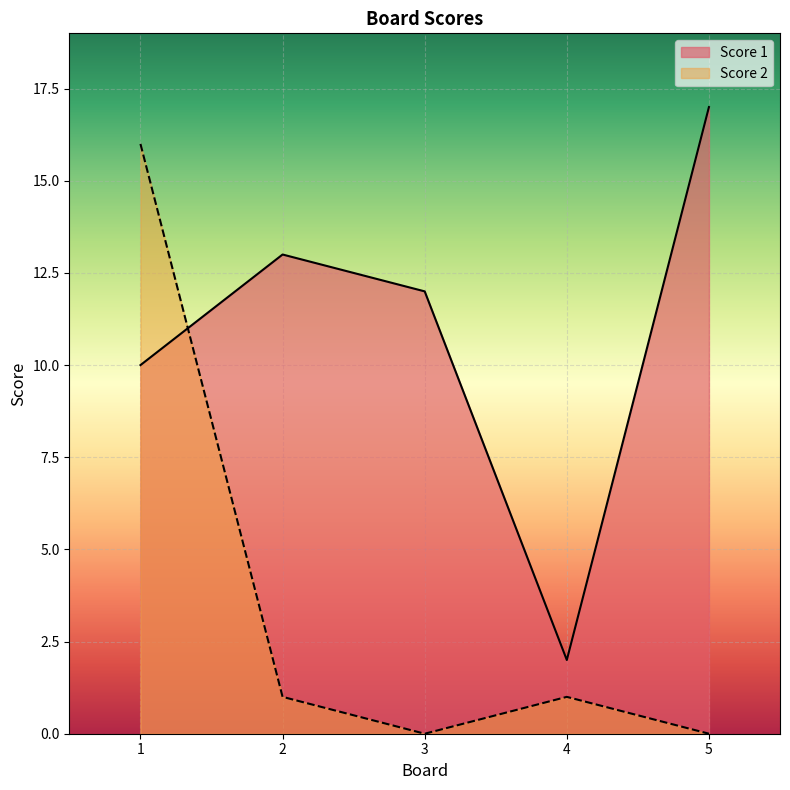

What is the difference between the highest and lowest values at 3?

12